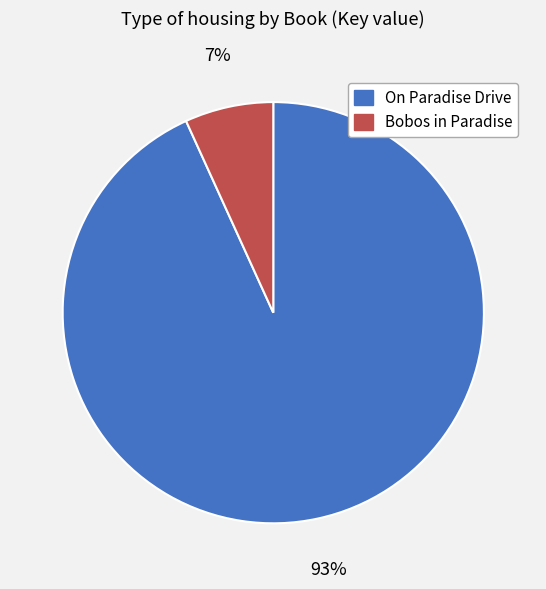

Is there a majority slice in this chart?

Yes